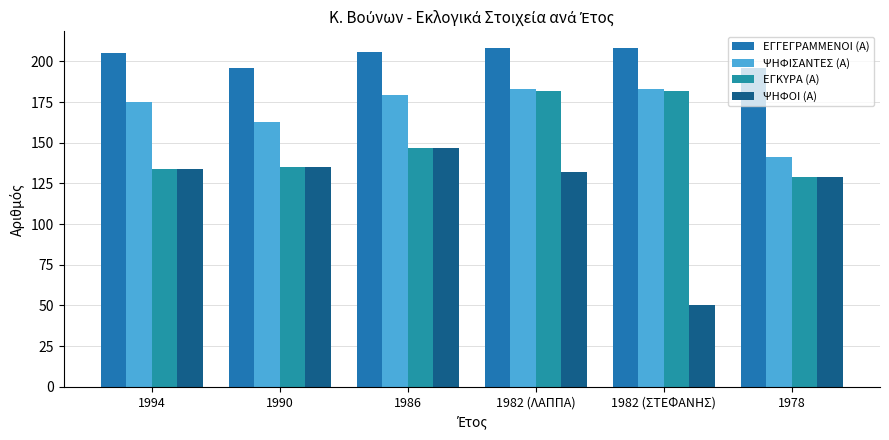

What are all the series names shown in the legend?

ΕΓΓΕΓΡΑΜΜΕΝΟΙ (Α), ΨΗΦΙΣΑΝΤΕΣ (Α), ΕΓΚΥΡΑ (Α), ΨΗΦΟΙ (Α)